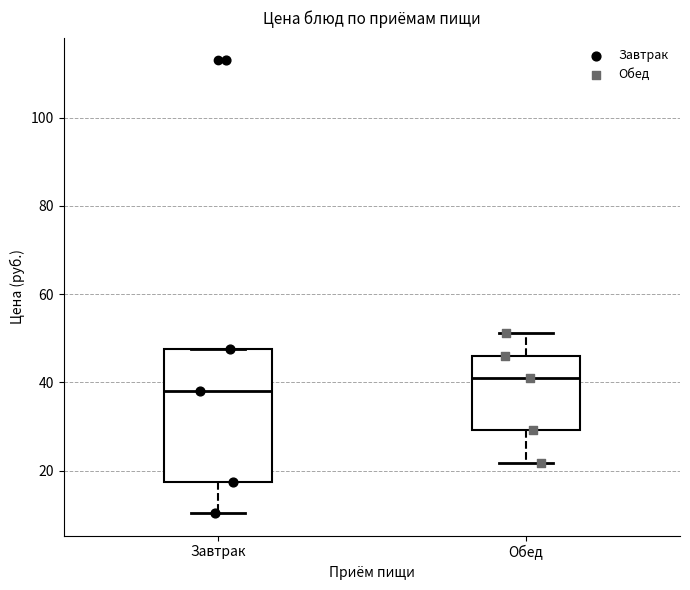

Comparing the boxes themselves (not the whiskers), which one is the tallest?

Завтрак